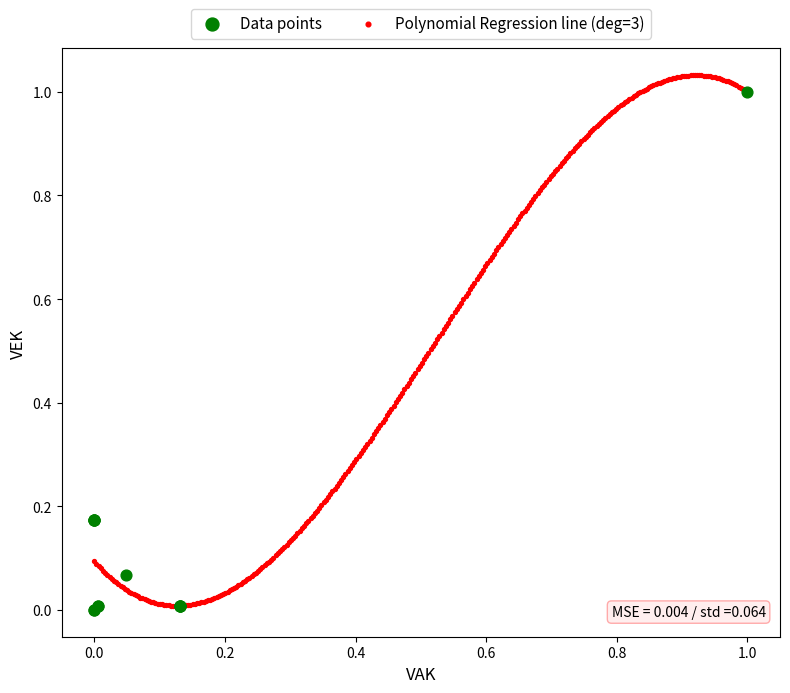

Which series has the widest spread of Y values?

Polynomial Regression line (deg=3)